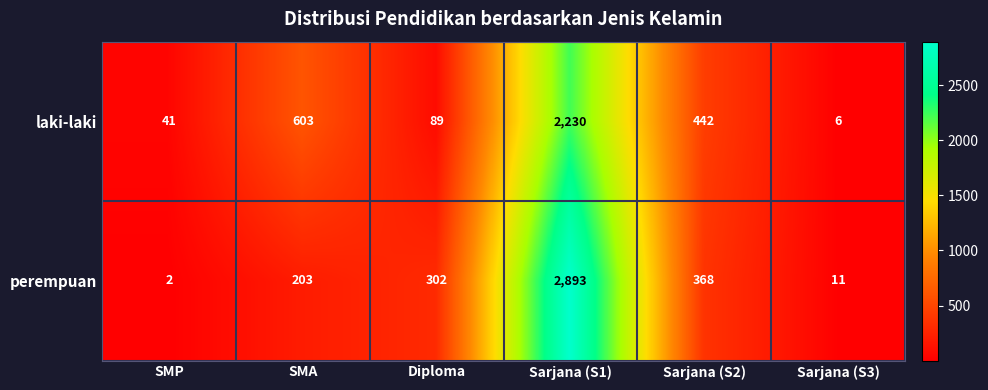

Which series has the largest total across all categories?

perempuan